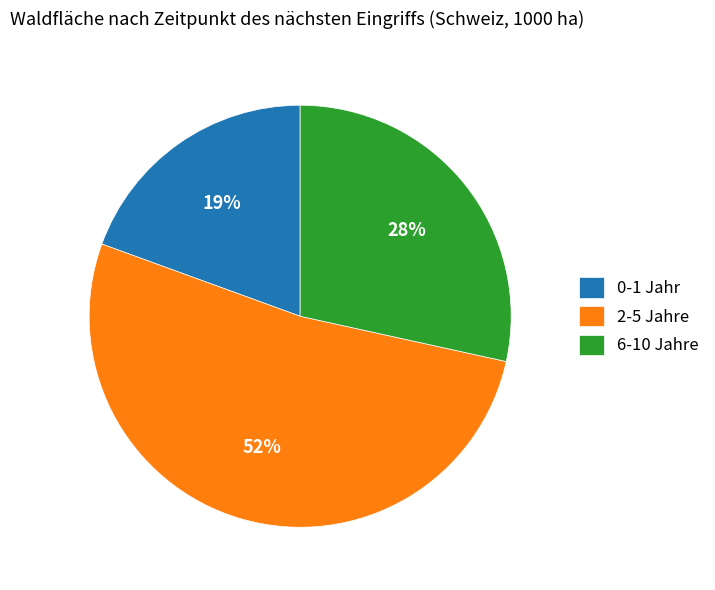

Does 2-5 Jahre represent more than half of the total?

Yes